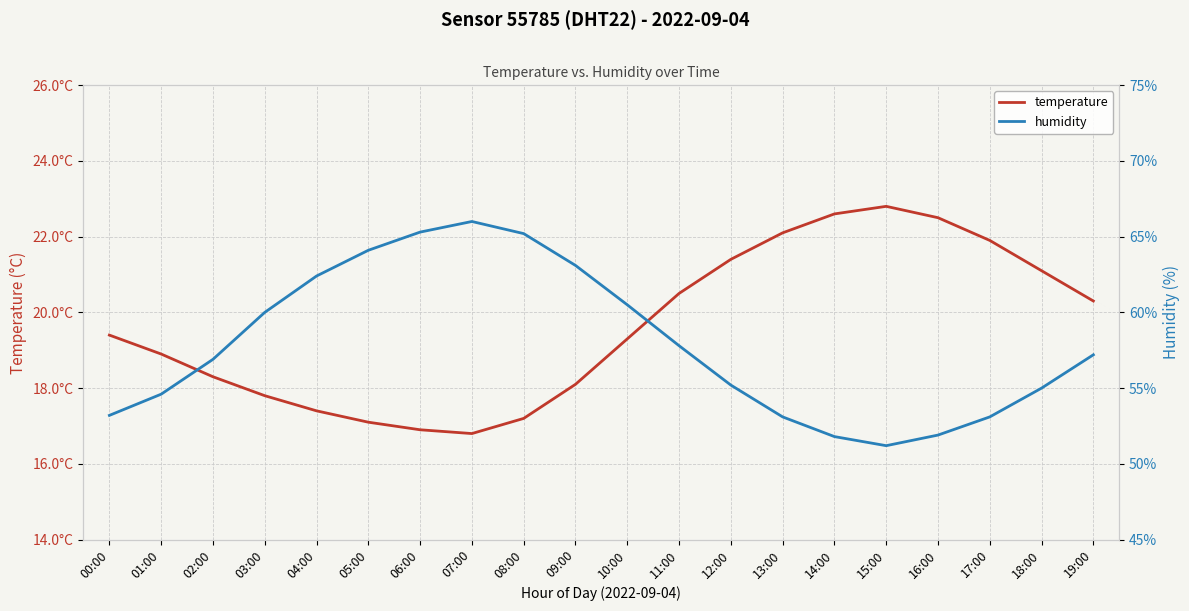

List the series in order of their peak value, lowest first.

temperature, humidity